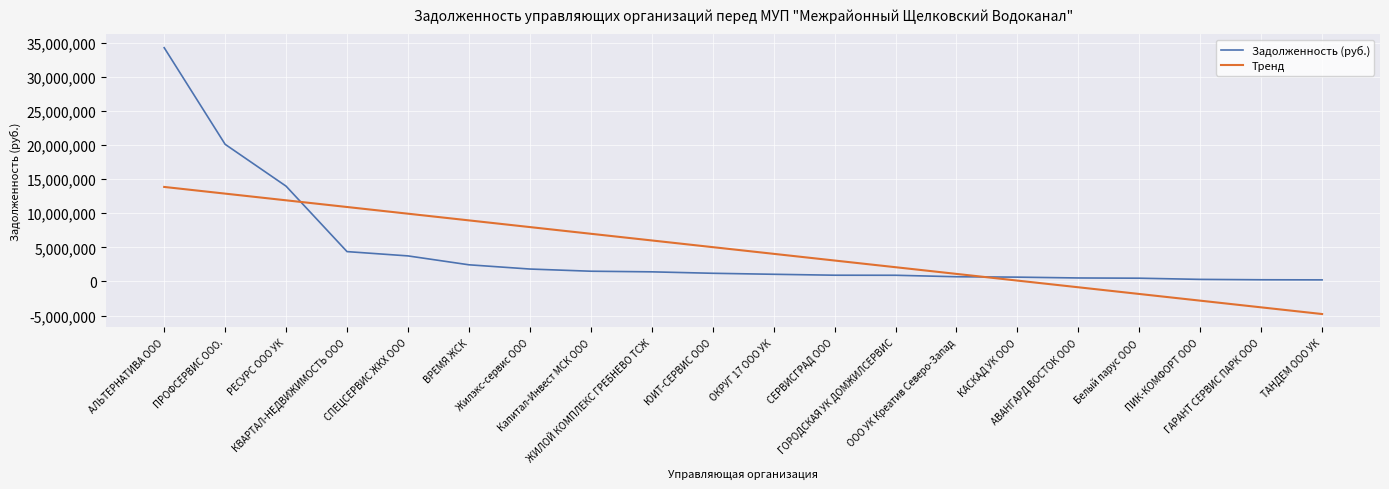

Does the chart have visible grid lines?

Yes